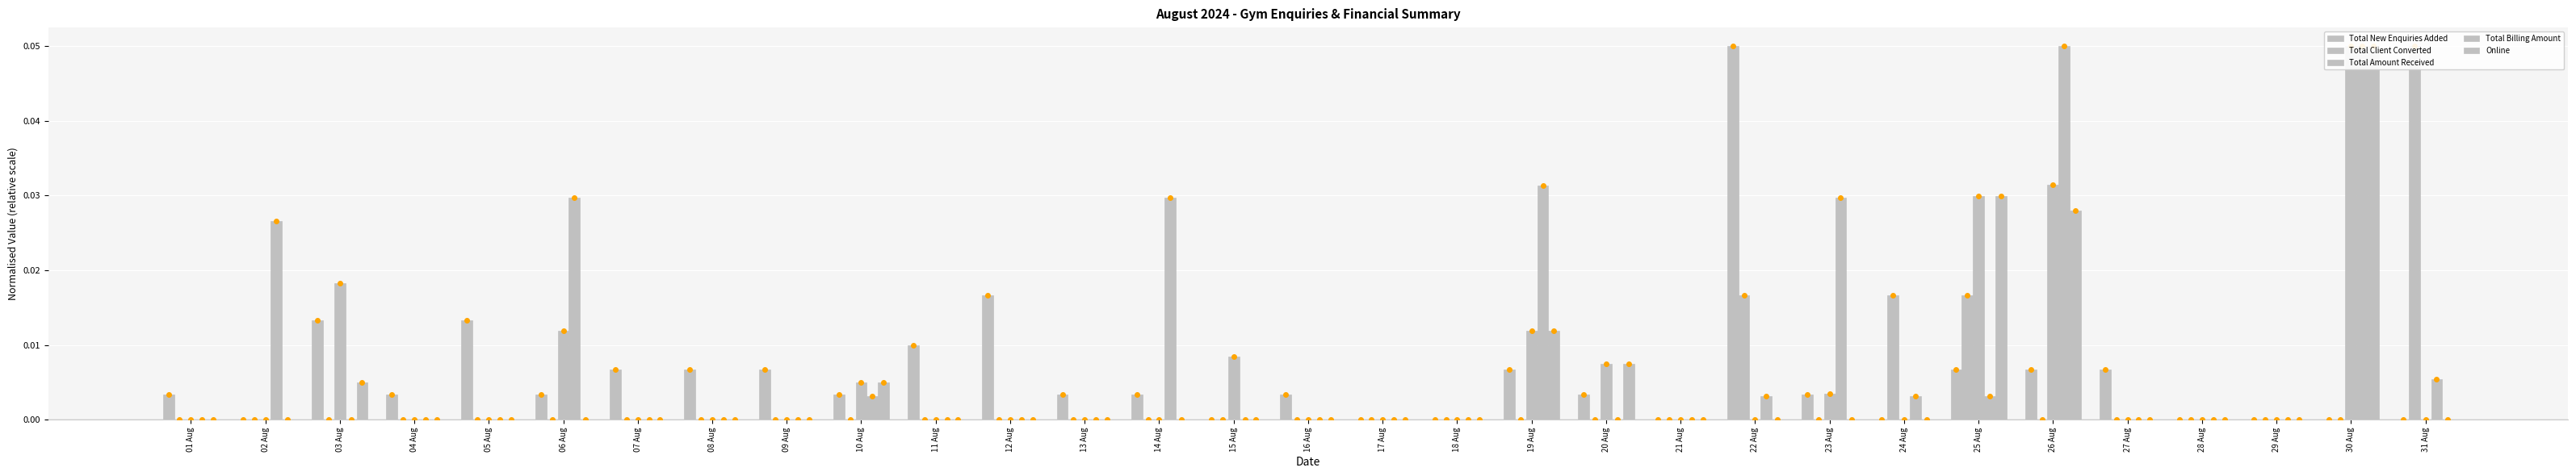

How many groups of bars are there?

31